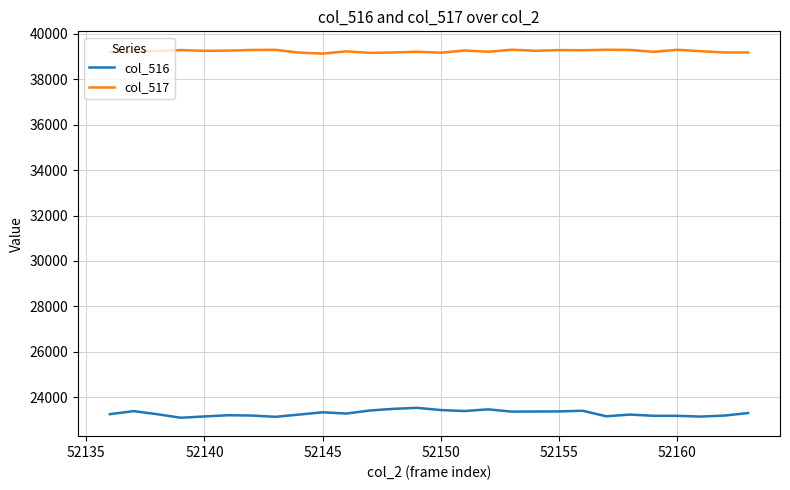

List the series in order of their overall mean, highest first.

col_517, col_516